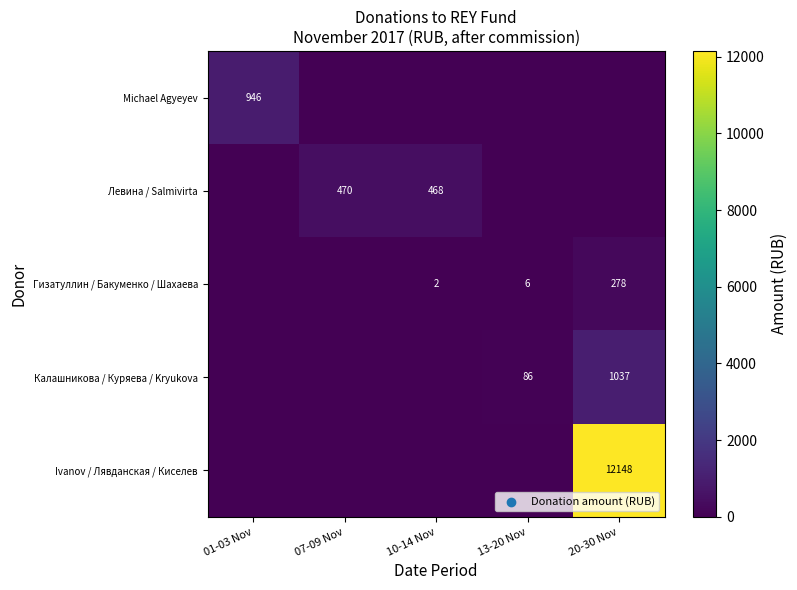

Is it true that Калашникова / Куряева / Kryukova equals 642 at 20-30 Nov?

False